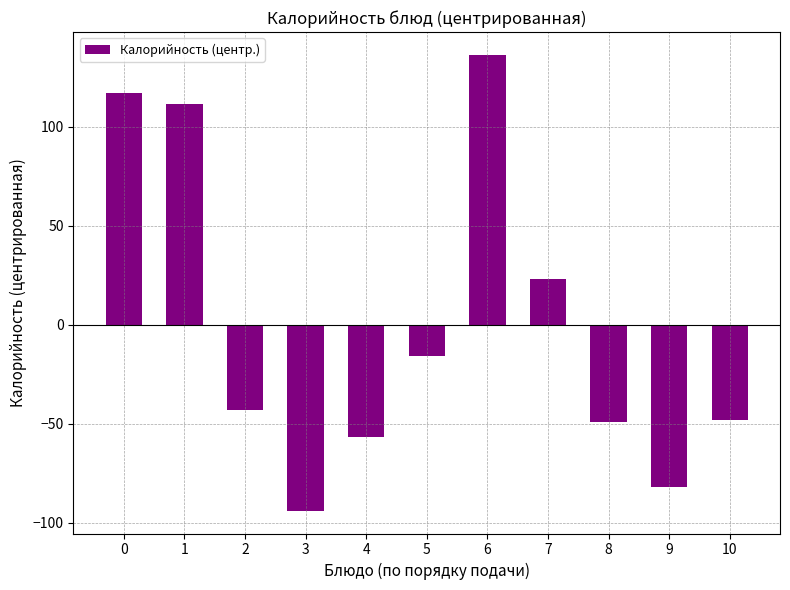

What is the ratio of the value at 0 to the value at 7?

5.1